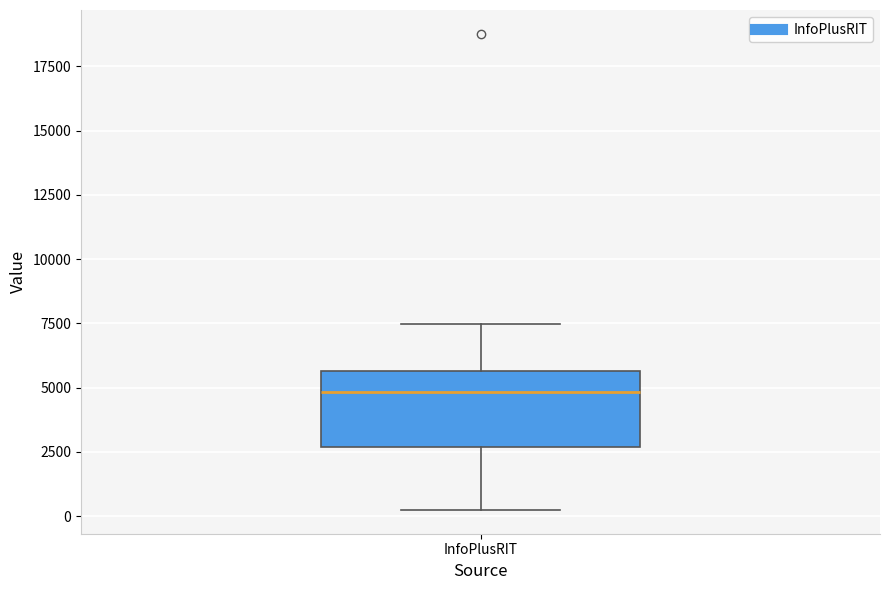

Where does the upper whisker of the box for InfoPlusRIT end on the y-axis? The values are not printed on the chart, so give them approximately, as read against the axis.

7500